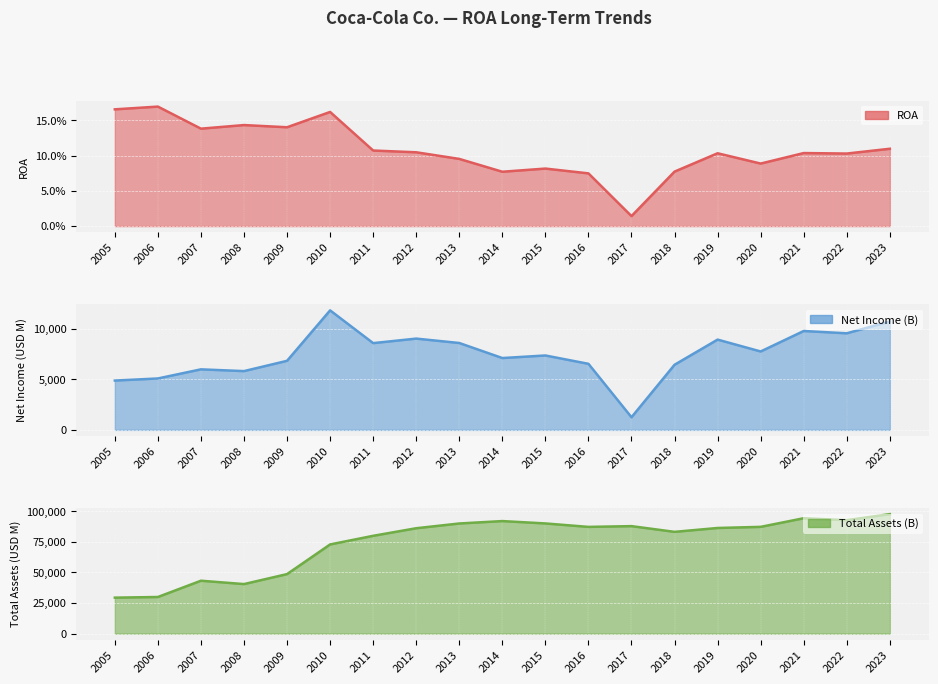

Which has a higher value, 2010 or 2007?

2010